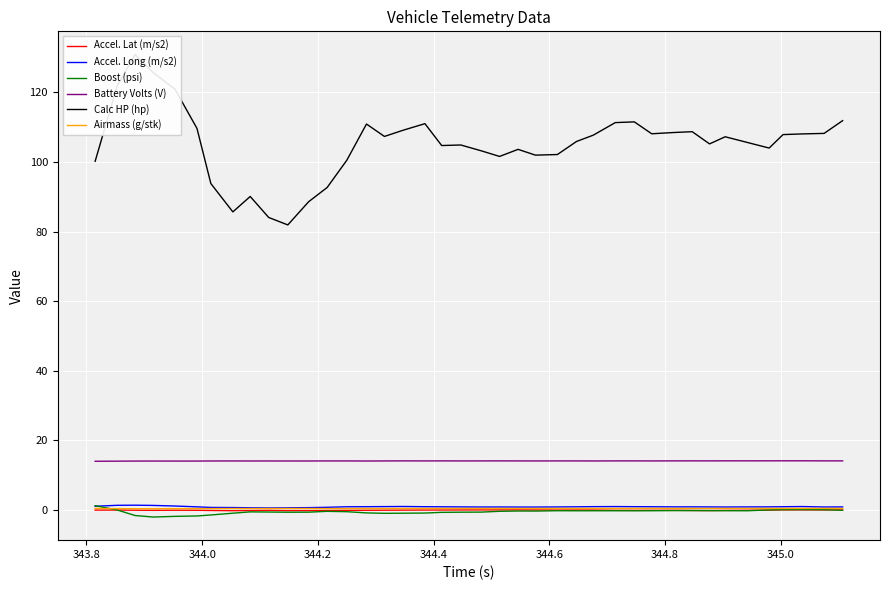

True or false: Battery Volts (V) and Airmass (g/stk) intersect in this chart.

False